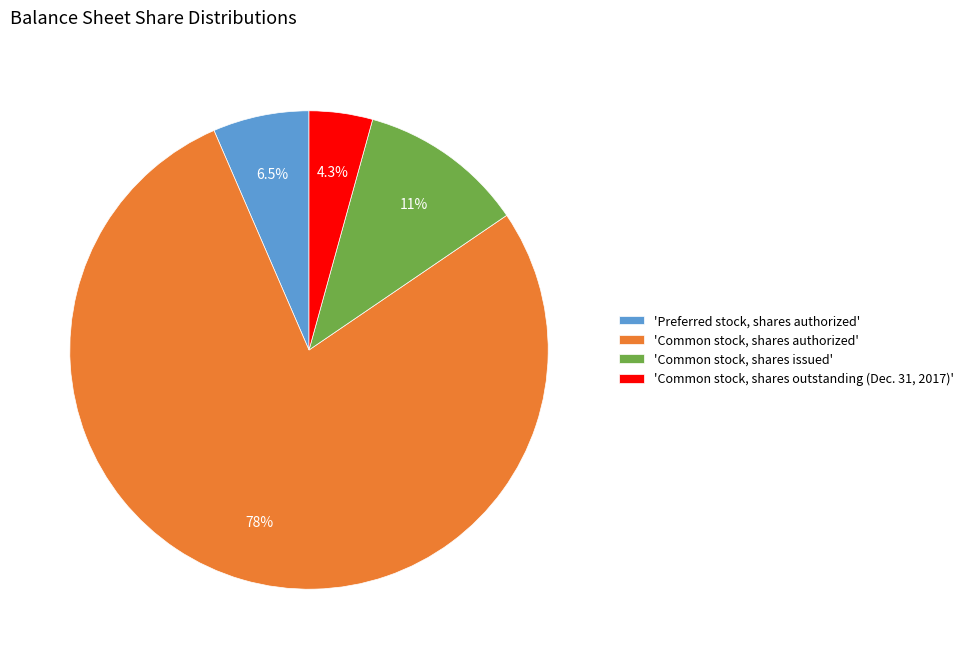

Rank the categories by value from highest to lowest.

'Common stock, shares authorized', 'Common stock, shares issued', 'Preferred stock, shares authorized', 'Common stock, shares outstanding (Dec. 31, 2017)'